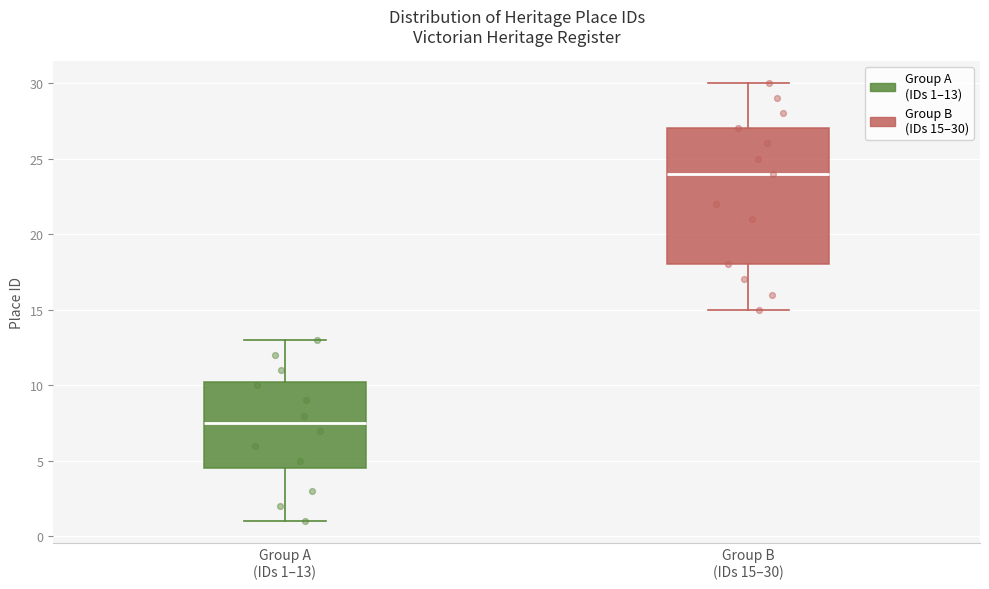

Which box has the highest median line?

Group B (IDs 15–30)